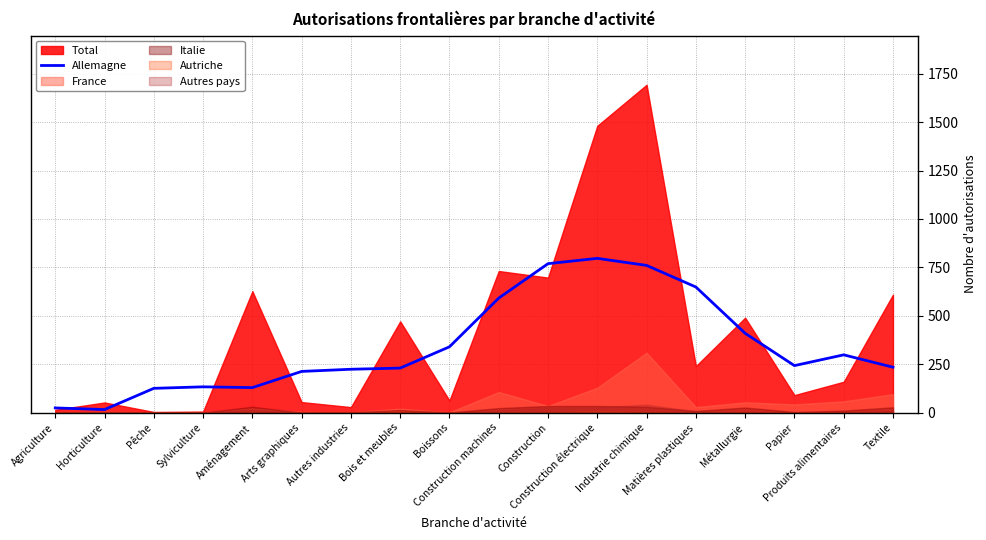

Which has a higher value, Agriculture or Industrie chimique?

Industrie chimique